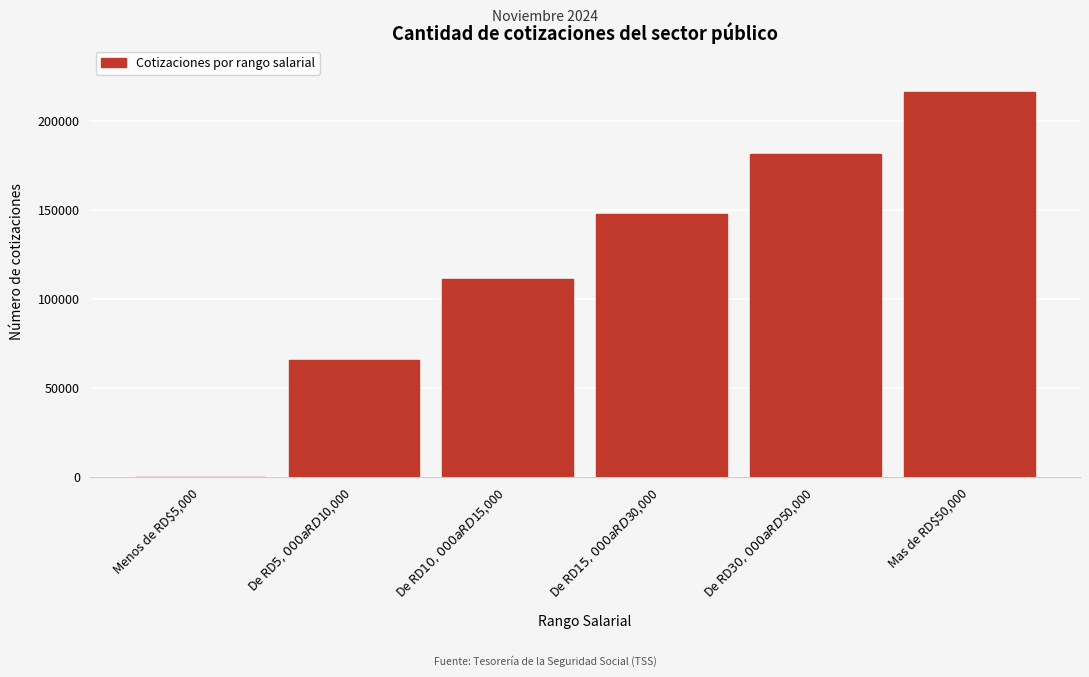

The value at Mas de RD$50,000 is 56009. True or false?

False